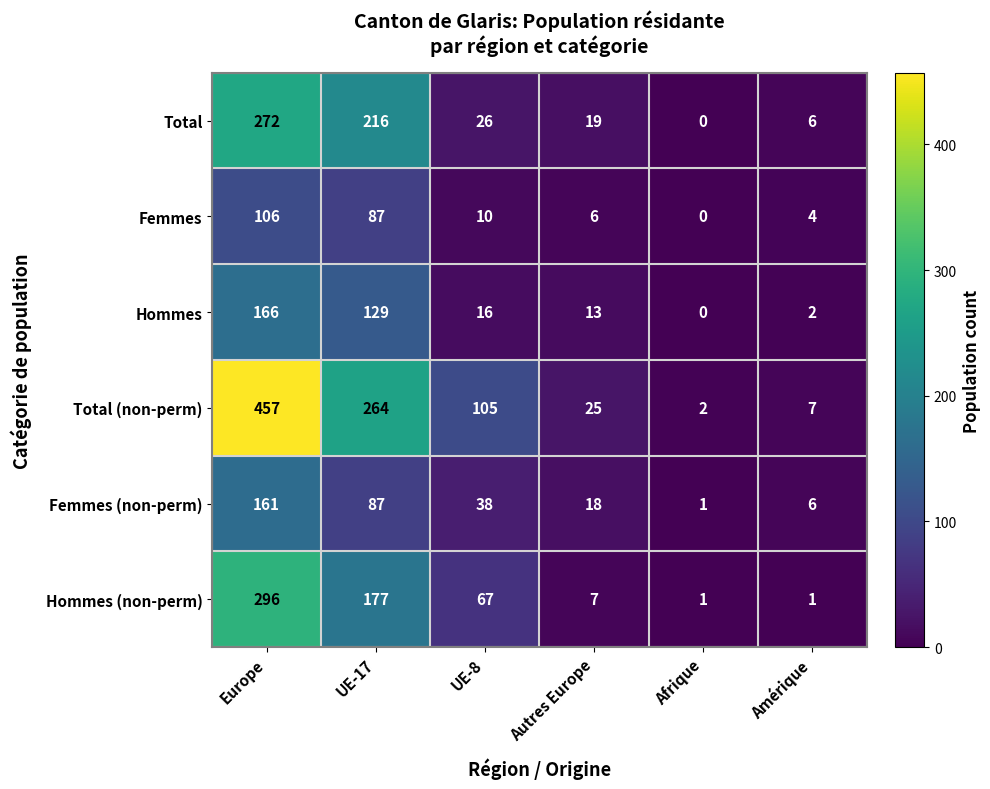

Which label corresponds to the largest value in the chart?

Europe